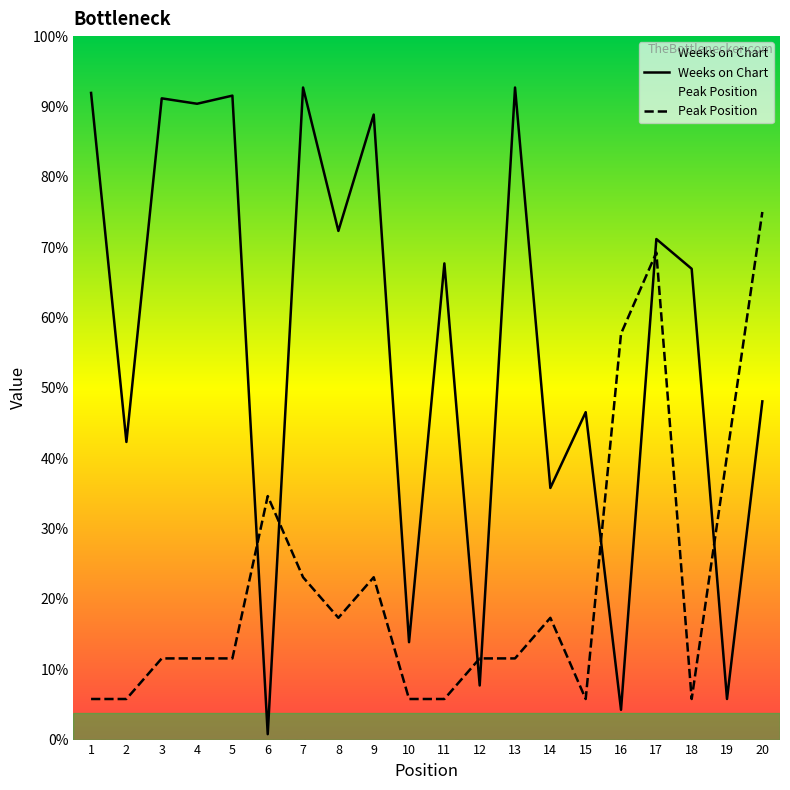

How many lines are shown in the chart?

2